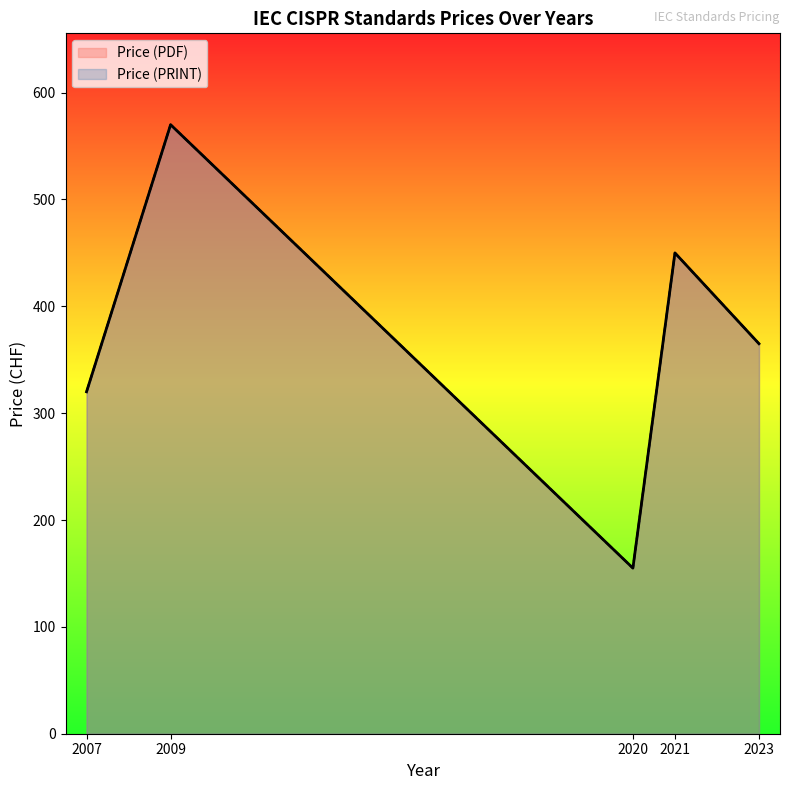

What is the sum of all Price (PRINT) values?

1860